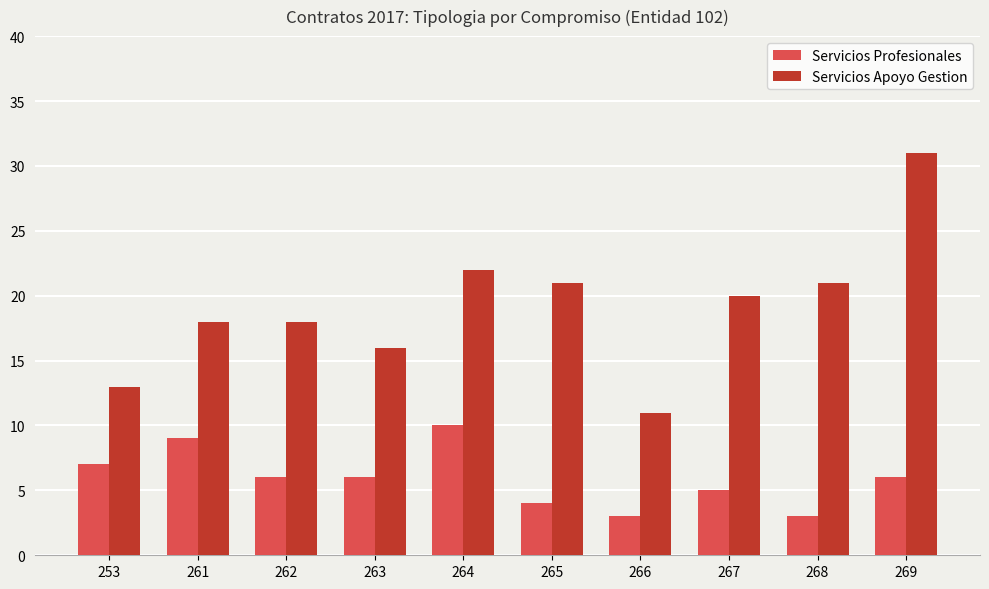

Rank the series by their average value, from highest to lowest.

Servicios Apoyo Gestion, Servicios Profesionales